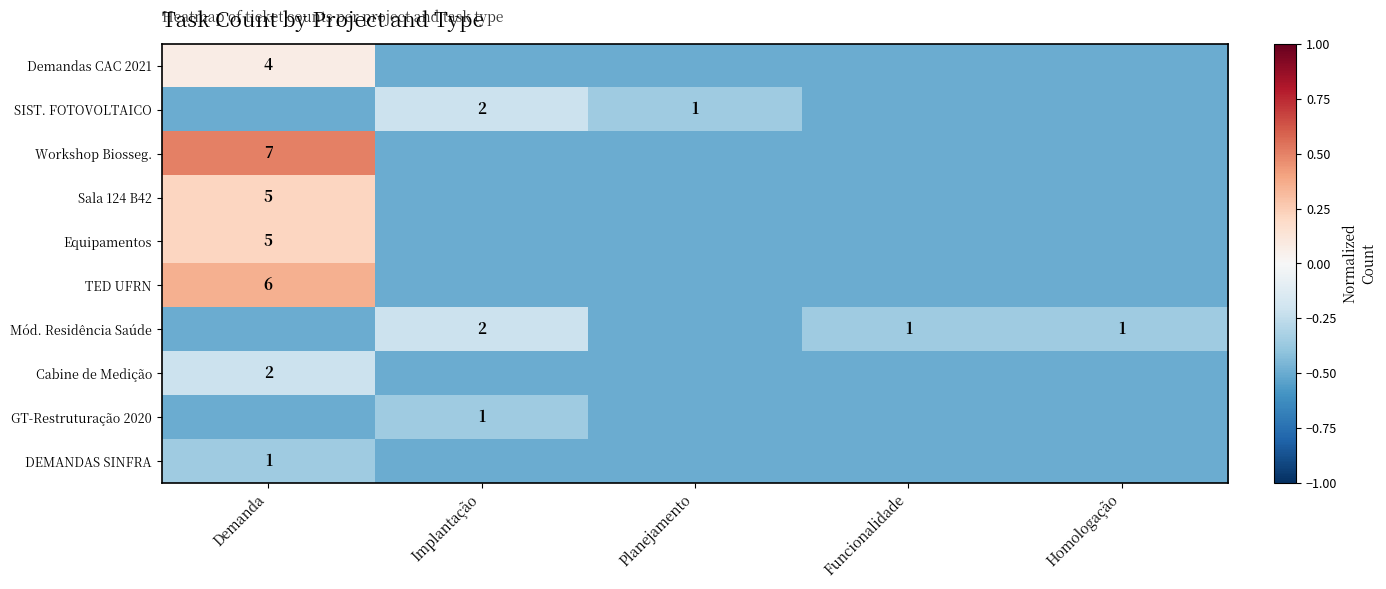

Which label corresponds to the smallest value in the chart?

Implantação